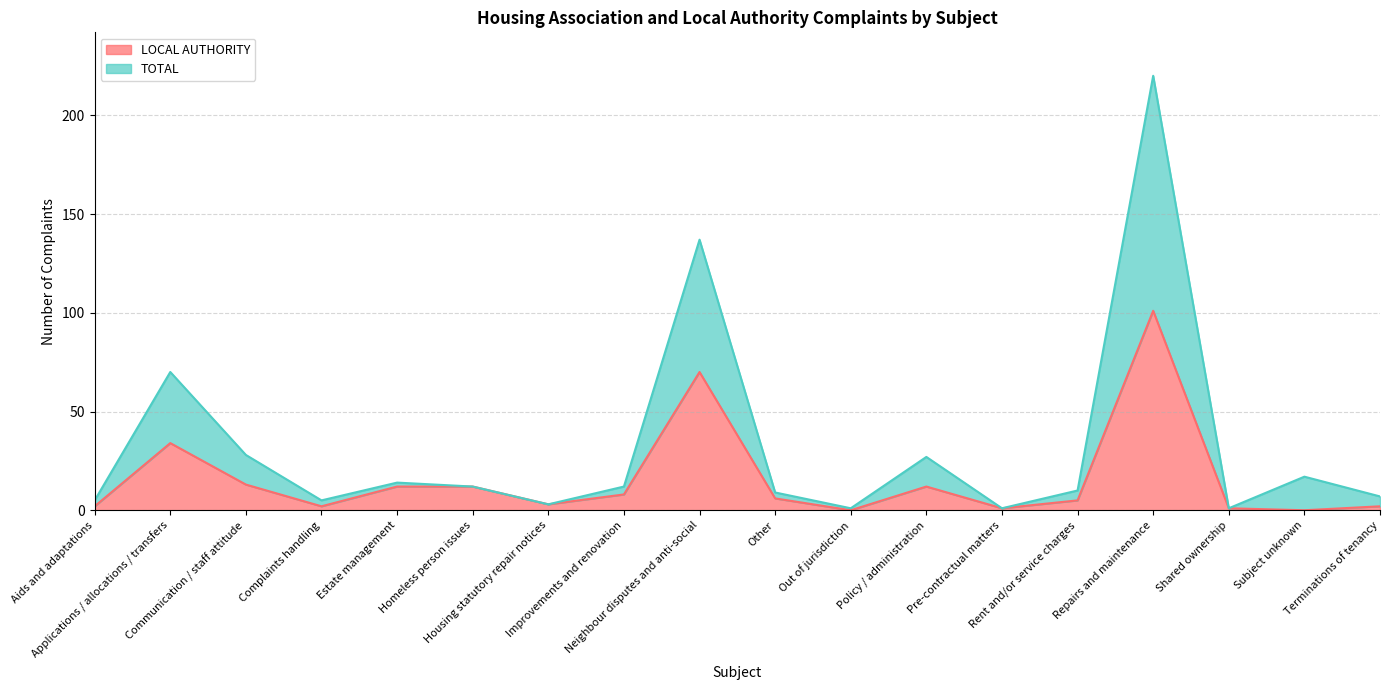

Which label corresponds to the smallest value in the chart?

Out of jurisdiction